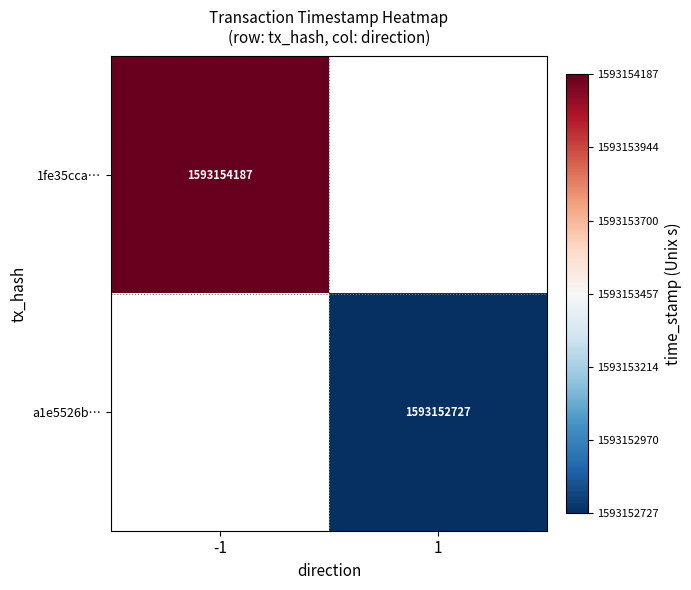

List the series in order of their overall mean, highest first.

1fe35cca3d95efc0b518a828cdeeb8da4008630, a1e5526bea28116026c58df56ca0b0ac82bf431